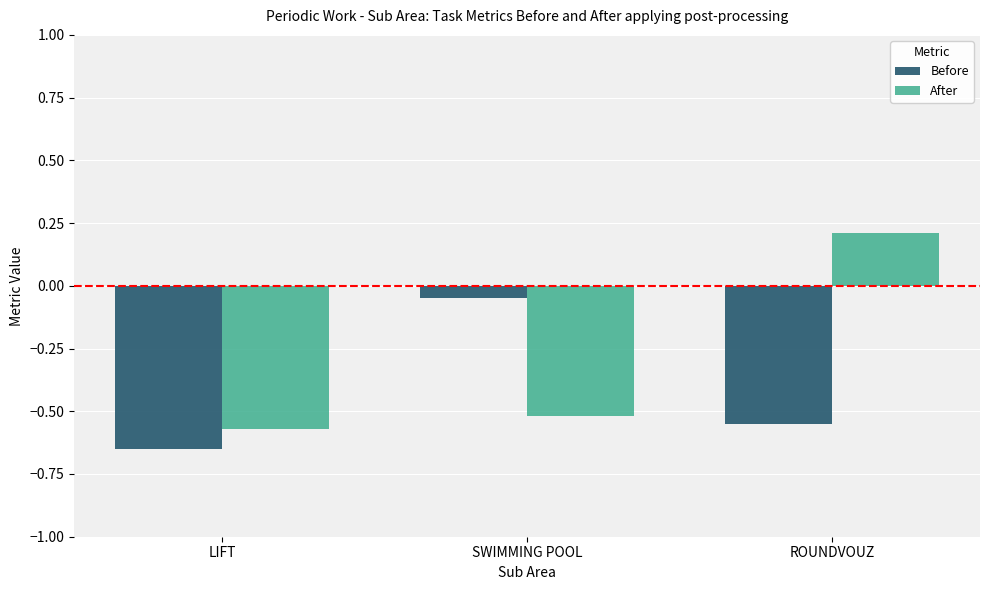

What is the sum of all Before values?

-1.2